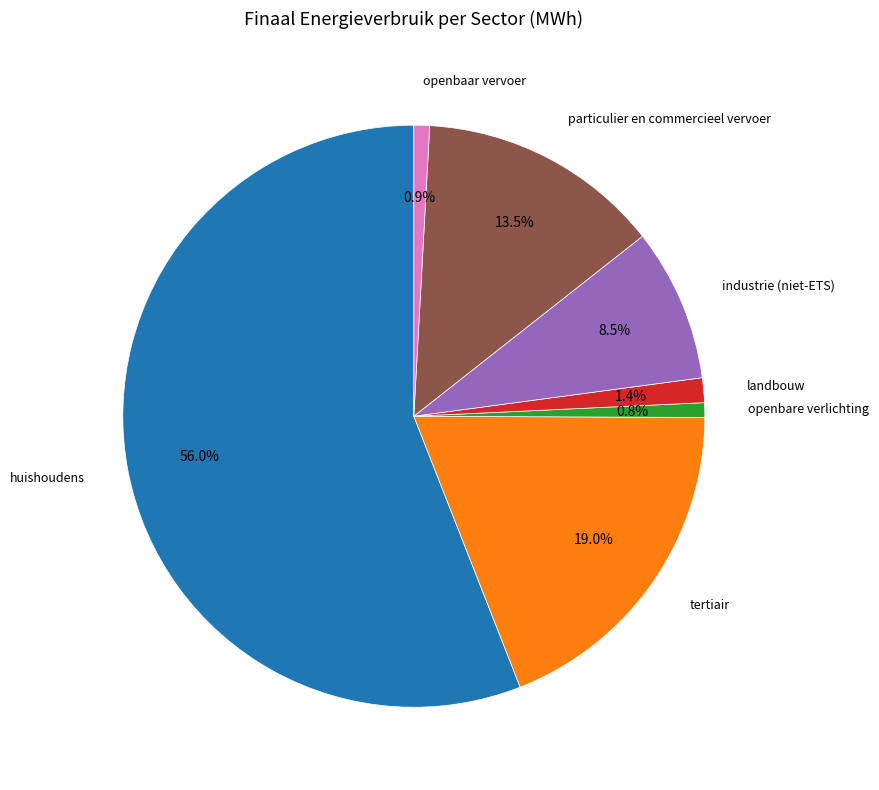

How many segments does this pie chart have?

7